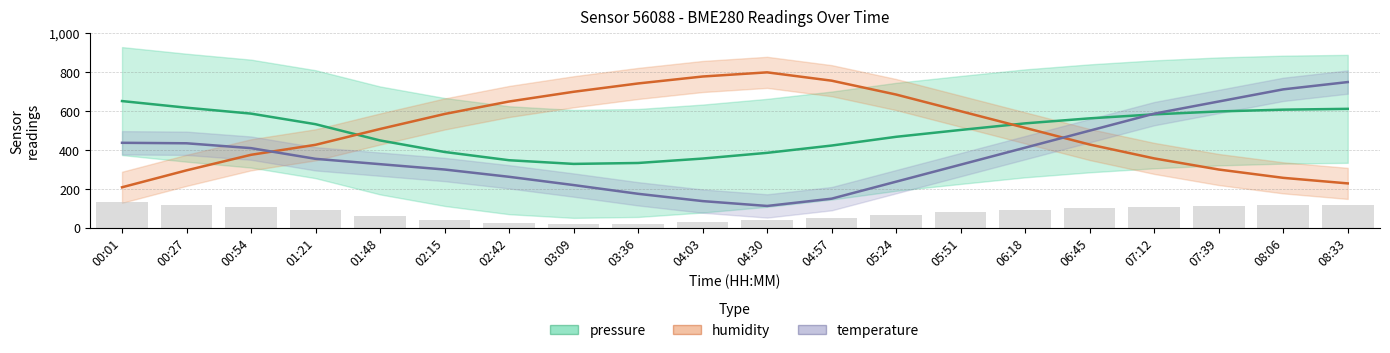

Which series has the largest total across all categories?

humidity